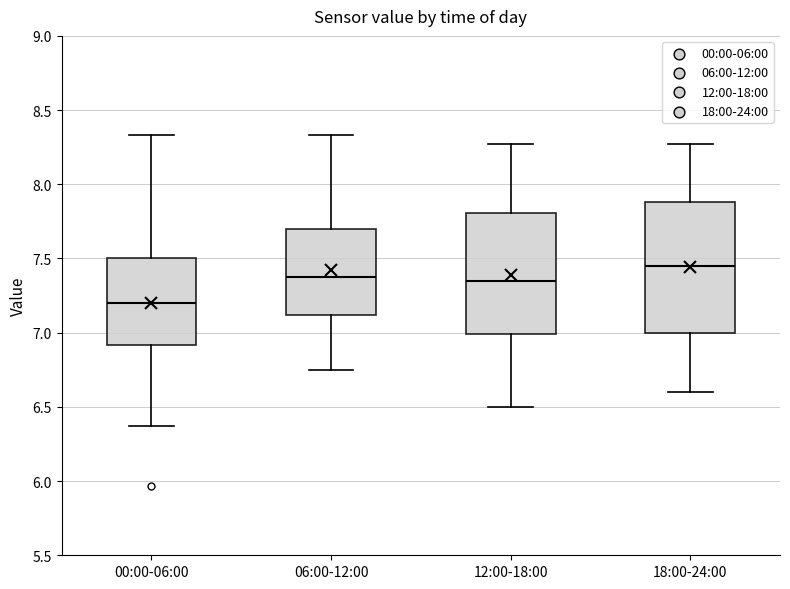

Reading left to right, read every box against the y-axis: the position of its median line, the range the box covers, and the ends of its whiskers. The values are not printed on the chart, so give them approximately, as read against the axis.

00:00-06:00: median 7.20, box 6.90 to 7.50, whiskers 6.35 to 8.35
06:00-12:00: median 7.40, box 7.10 to 7.70, whiskers 6.75 to 8.35
12:00-18:00: median 7.35, box 7.00 to 7.80, whiskers 6.50 to 8.25
18:00-24:00: median 7.45, box 7.00 to 7.90, whiskers 6.60 to 8.25